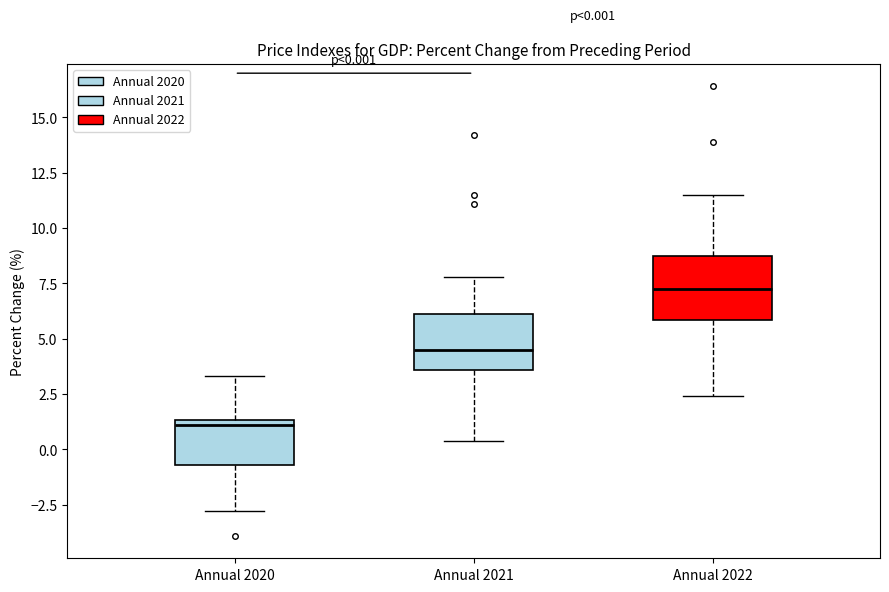

Which box's median line is the lowest?

Annual 2020